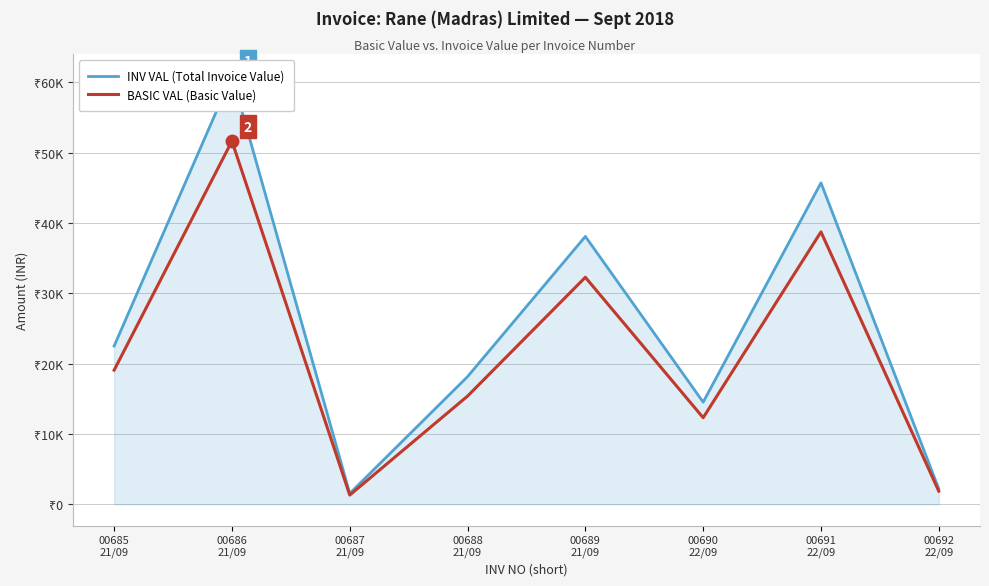

True or false: INV VAL (Total Invoice Value) and BASIC VAL (Basic Value) intersect in this chart.

False